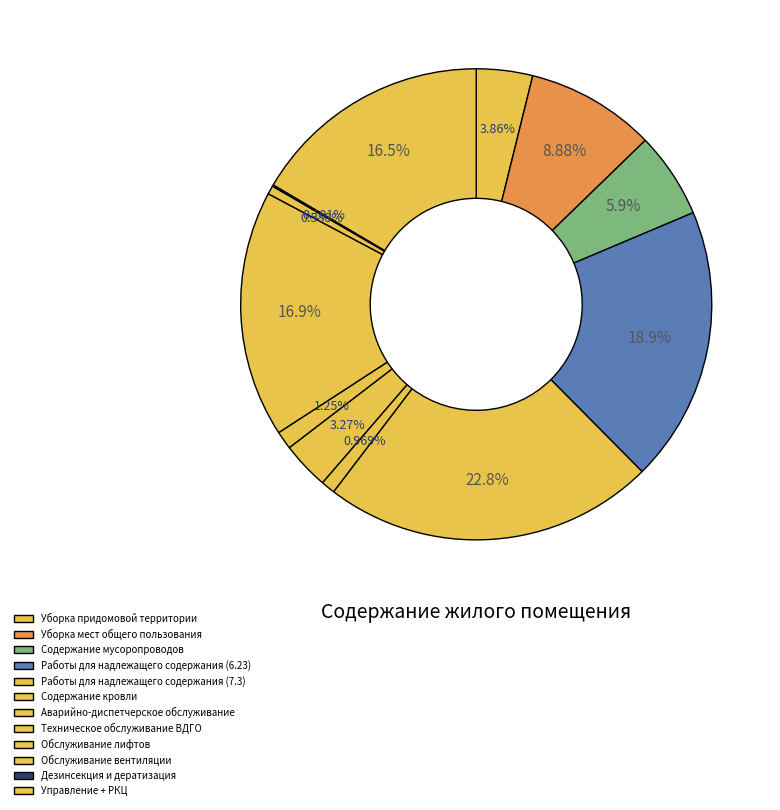

Is the sum of Дезинсекция и дератизация and Содержание мусоропроводов greater than half?

No